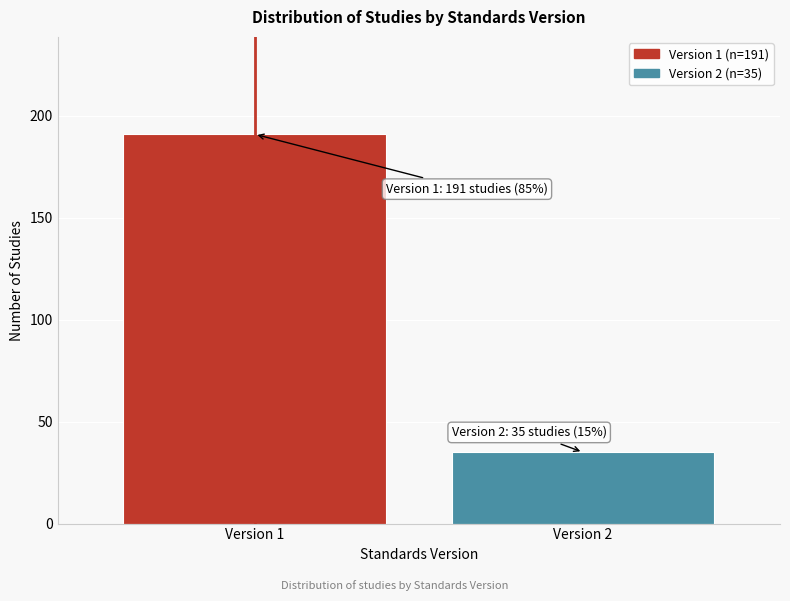

Reading left to right, transcribe all the data shown in this chart.

Version 1=191	Version 2=35